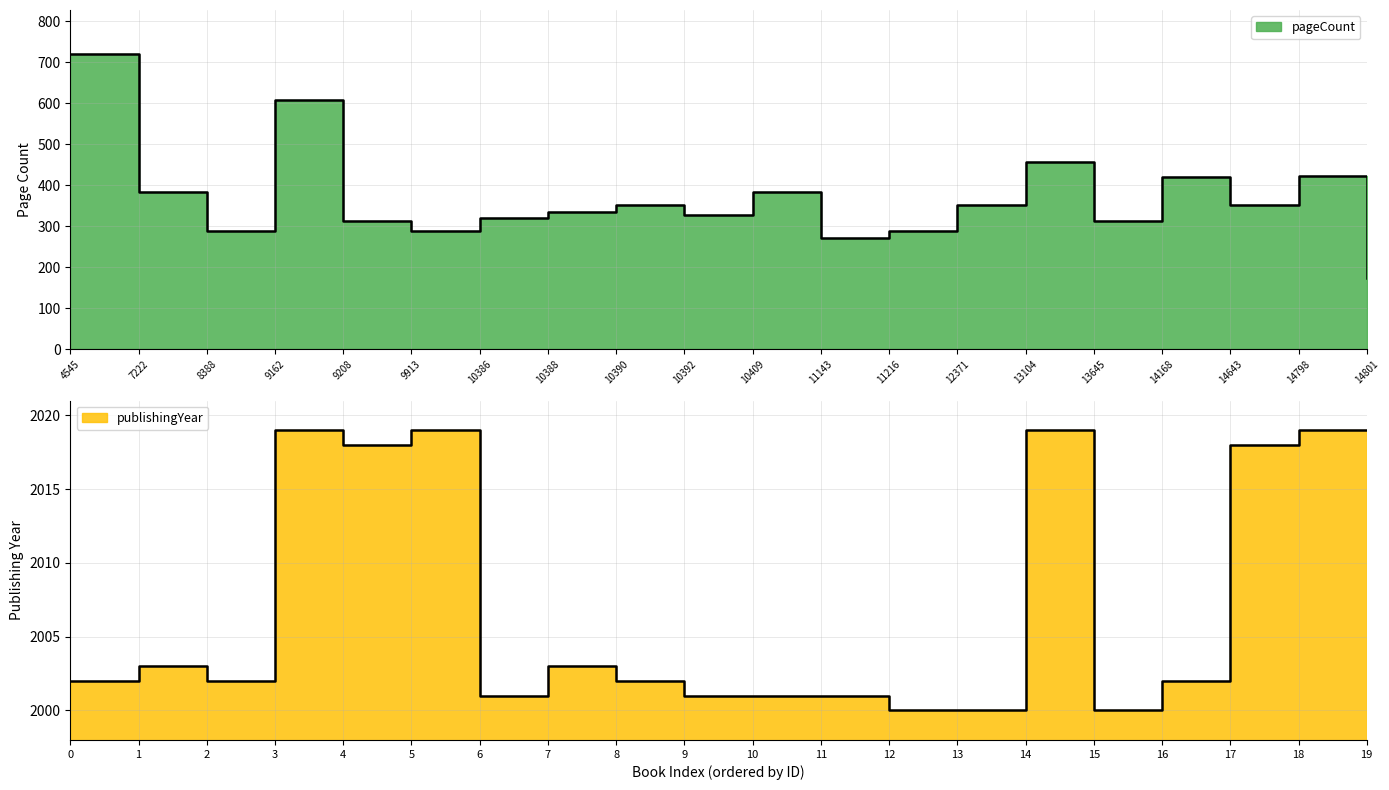

What is the difference between the highest and lowest values at 13104?

1563